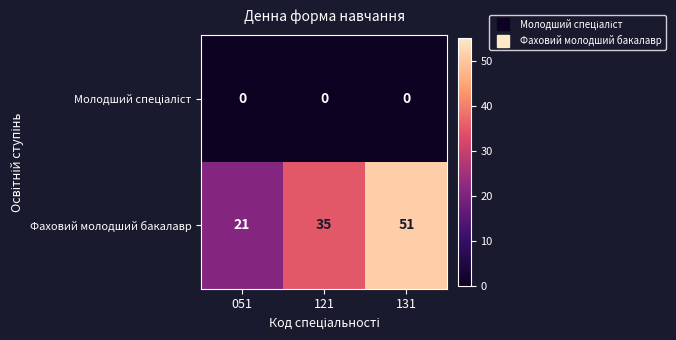

At which category is the sum across all series the highest?

131